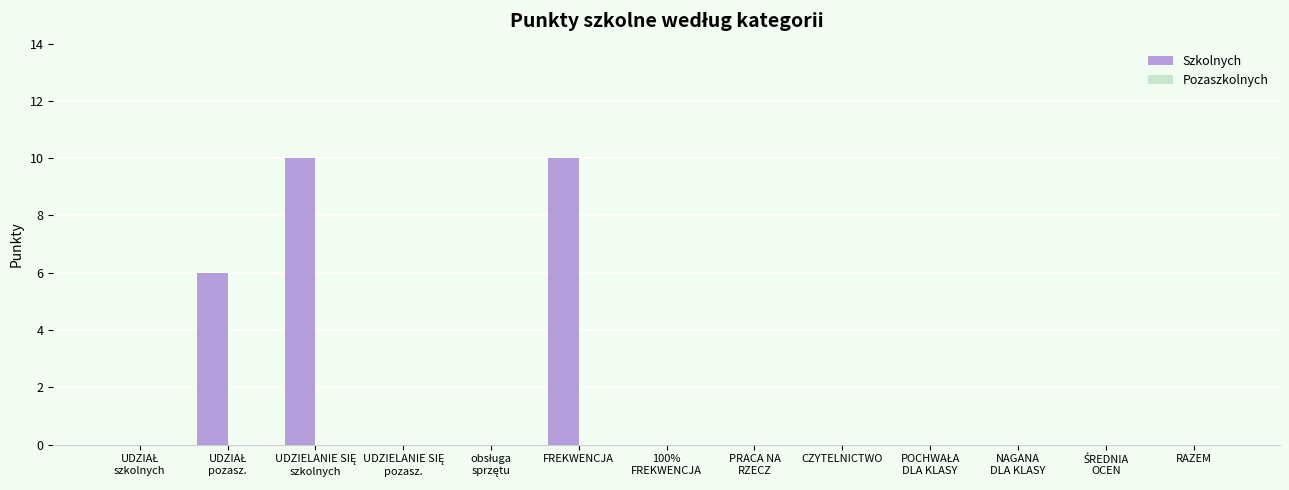

What is the greatest value displayed?

10